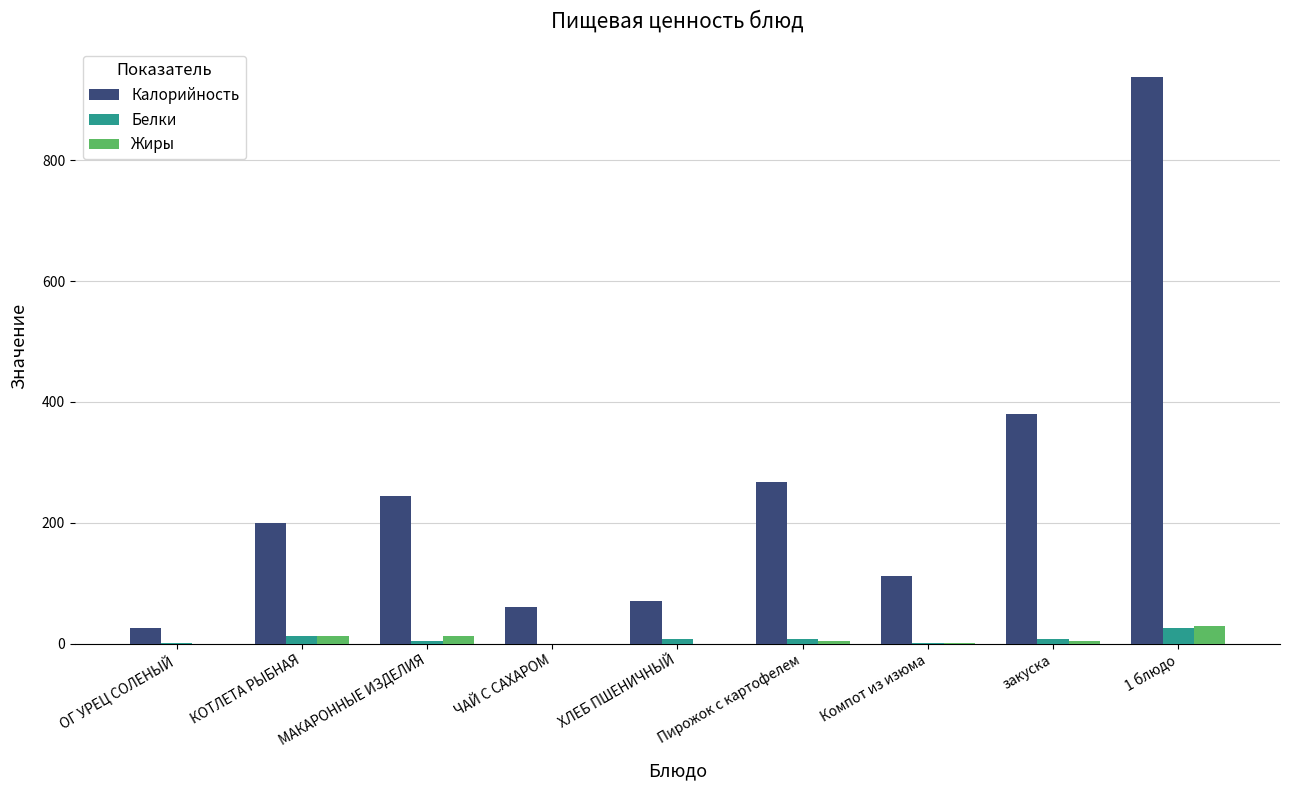

At which label does Жиры first exceed 4?

КОТЛЕТА РЫБНАЯ